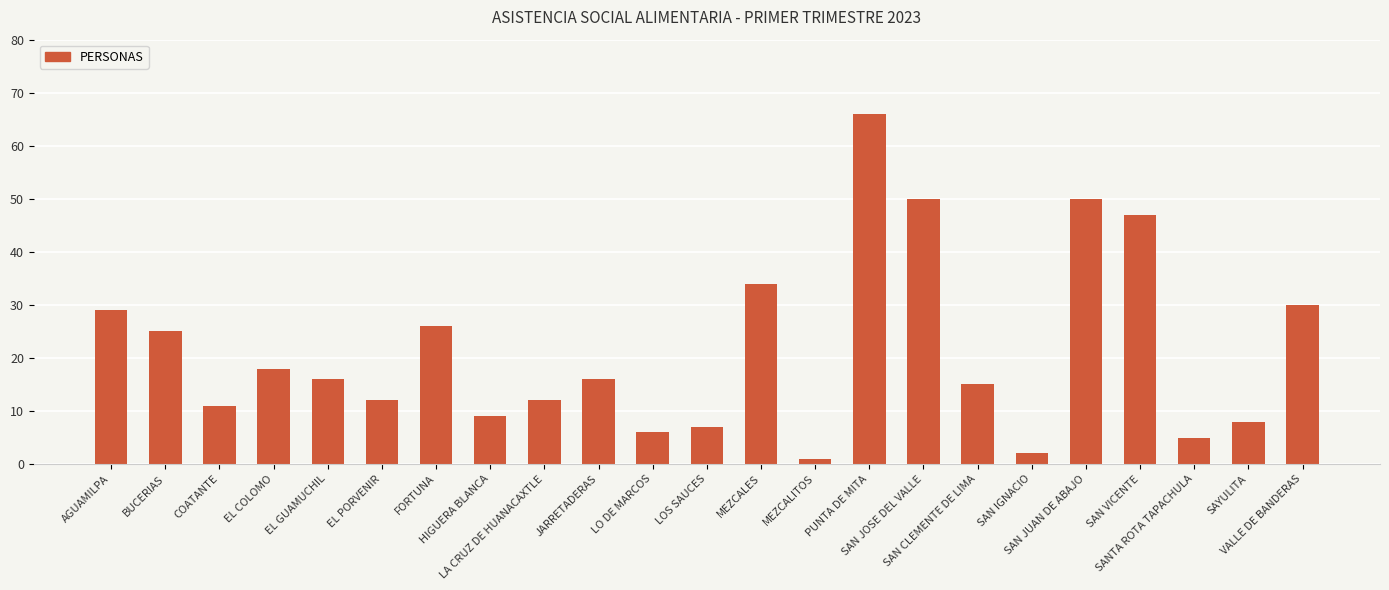

Where is the data nearest to the value 33?

MEZCALES